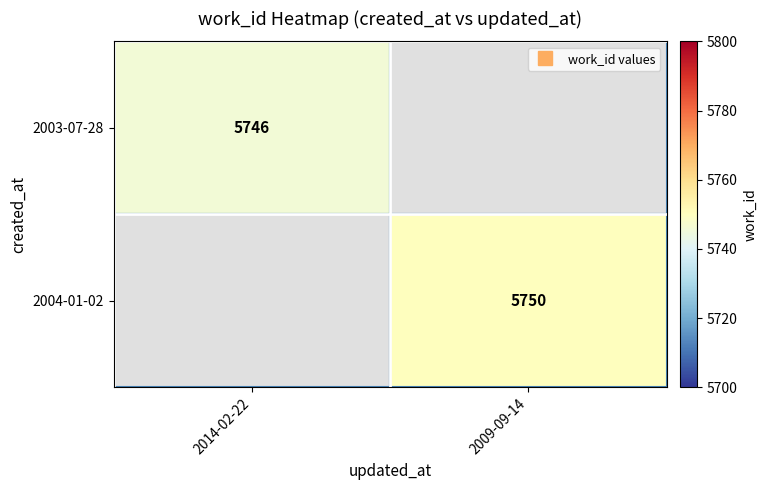

List the series in order of their overall mean, lowest first.

2003-07-28, 2004-01-02